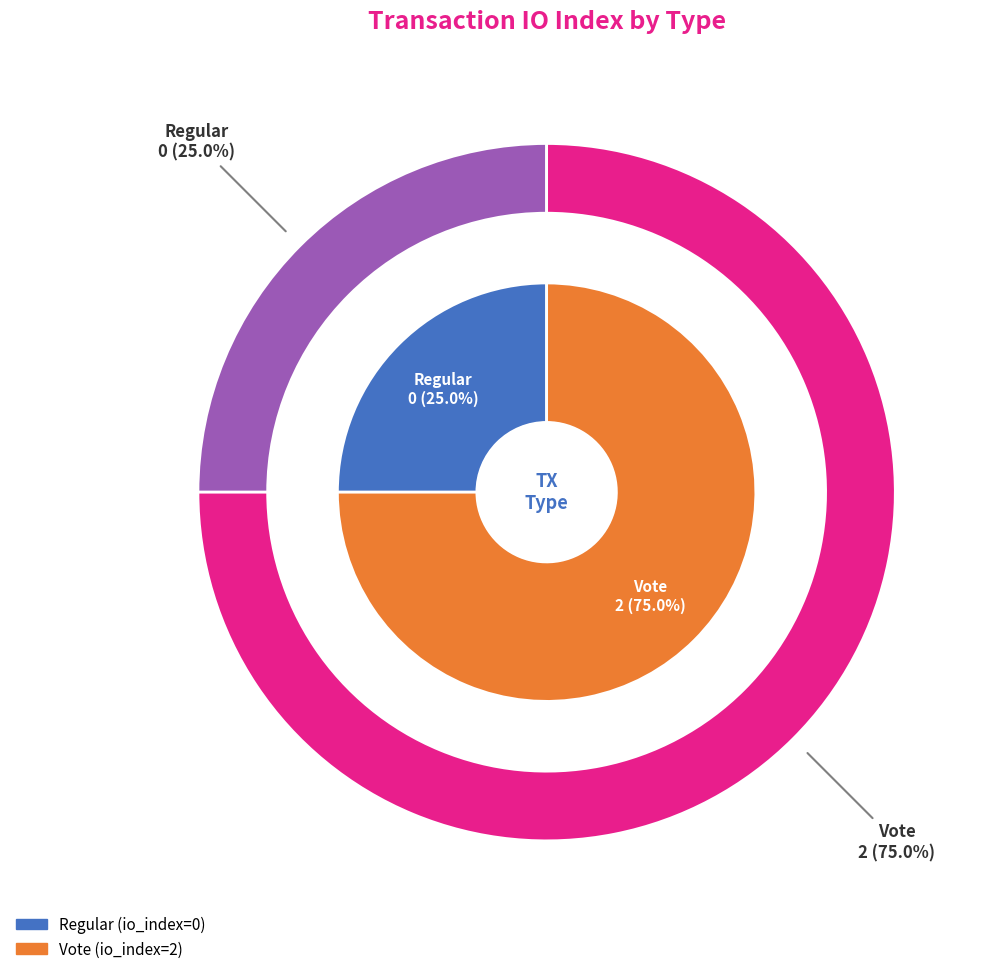

How many segments does this pie chart have?

2